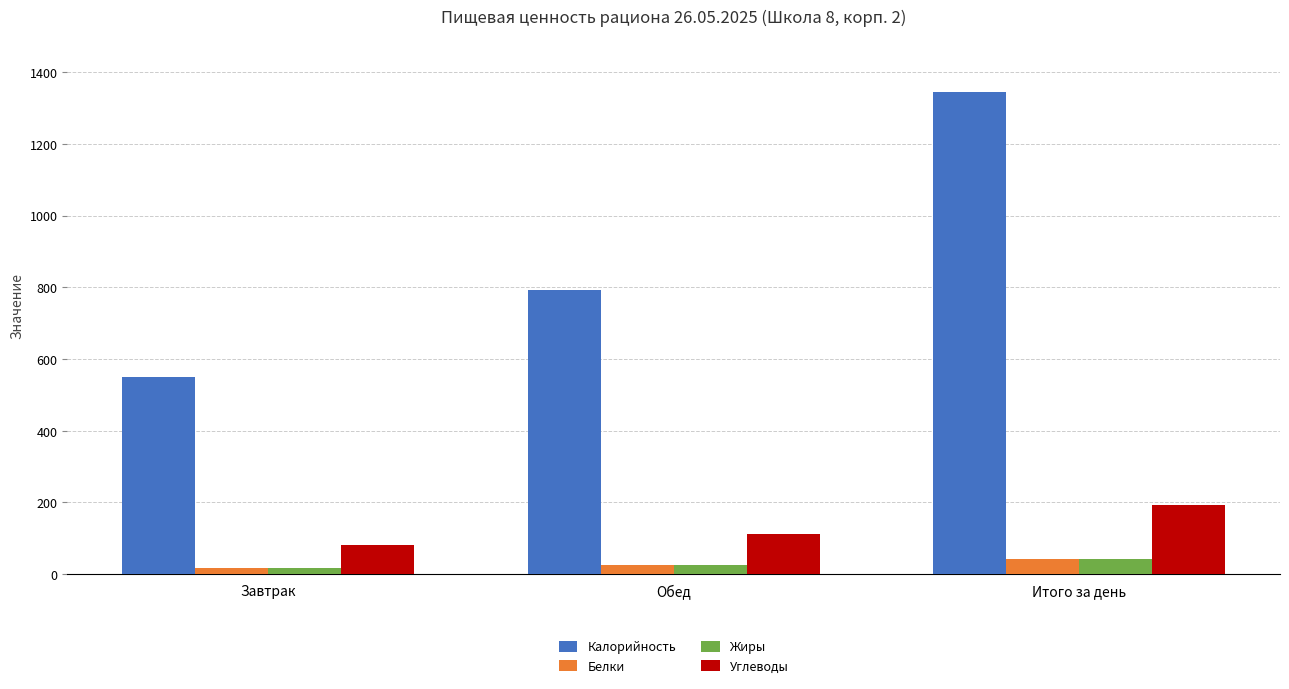

Reading left to right, list all the values displayed in this chart.

Калорийность: Завтрак=551	Обед=793	Итого за день=1344
Белки: Завтрак=17	Обед=26	Итого за день=43
Жиры: Завтрак=17	Обед=26	Итого за день=43
Углеводы: Завтрак=81	Обед=112	Итого за день=193